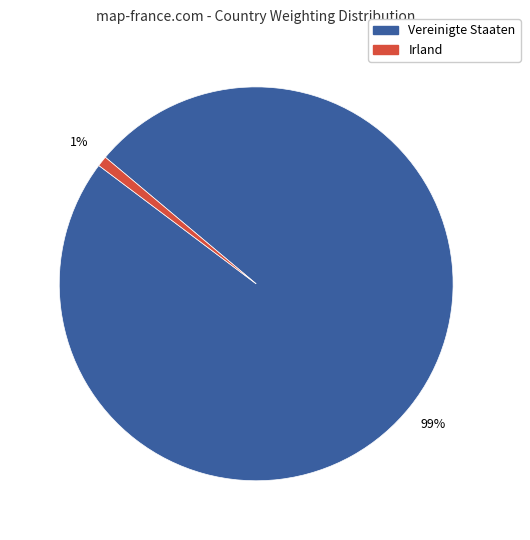

How many segments does this pie chart have?

2